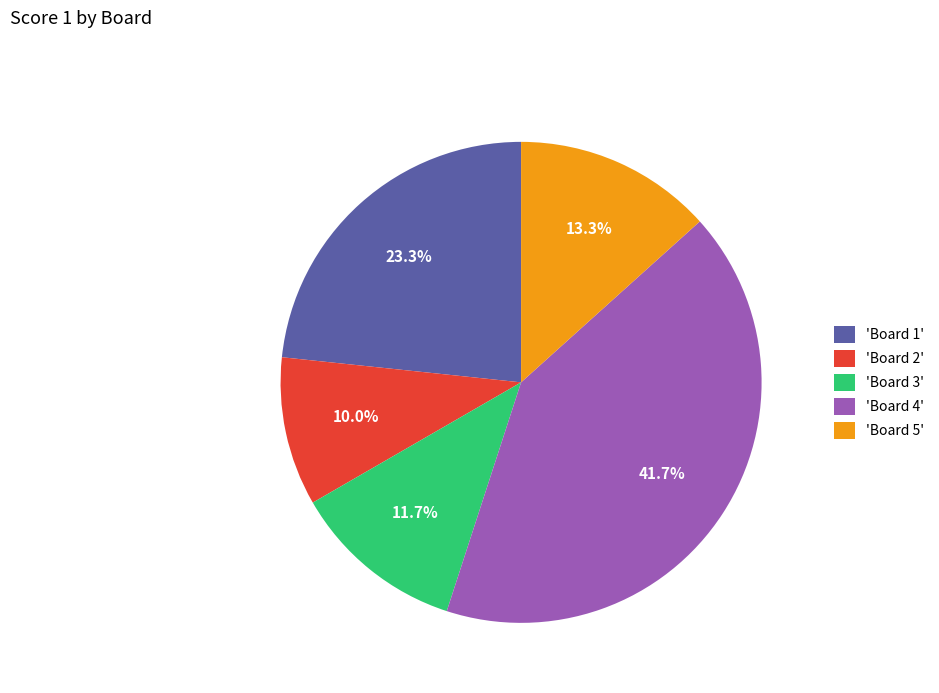

Rank the categories by value from highest to lowest.

'Board 4', 'Board 1', 'Board 5', 'Board 3', 'Board 2'